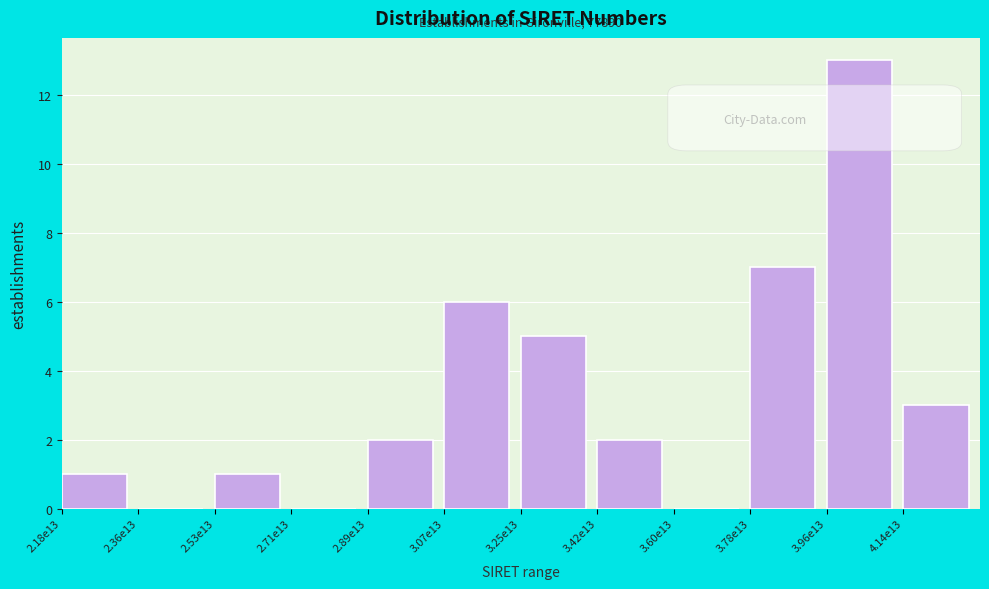

Reading left to right, list all the values displayed in this chart.

2.18e13=1	2.36e13=0	2.53e13=1	2.71e13=0	2.89e13=2	3.07e13=6	3.25e13=5	3.42e13=2	3.60e13=0	3.78e13=7	3.96e13=13	4.14e13=3